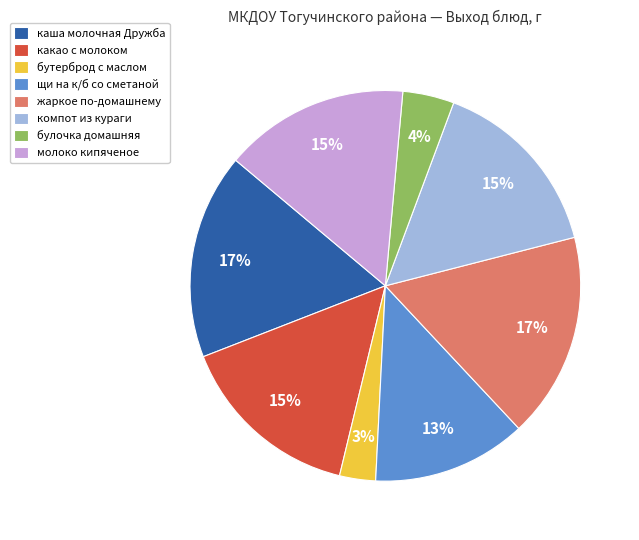

How many slices are in this pie chart?

8